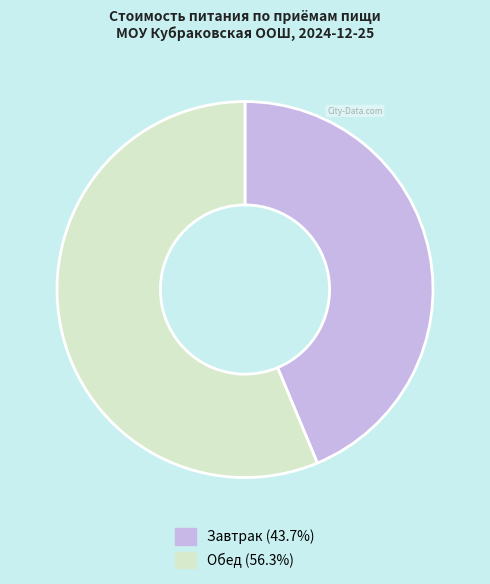

Is it true that Завтрак is 44% of the pie?

True